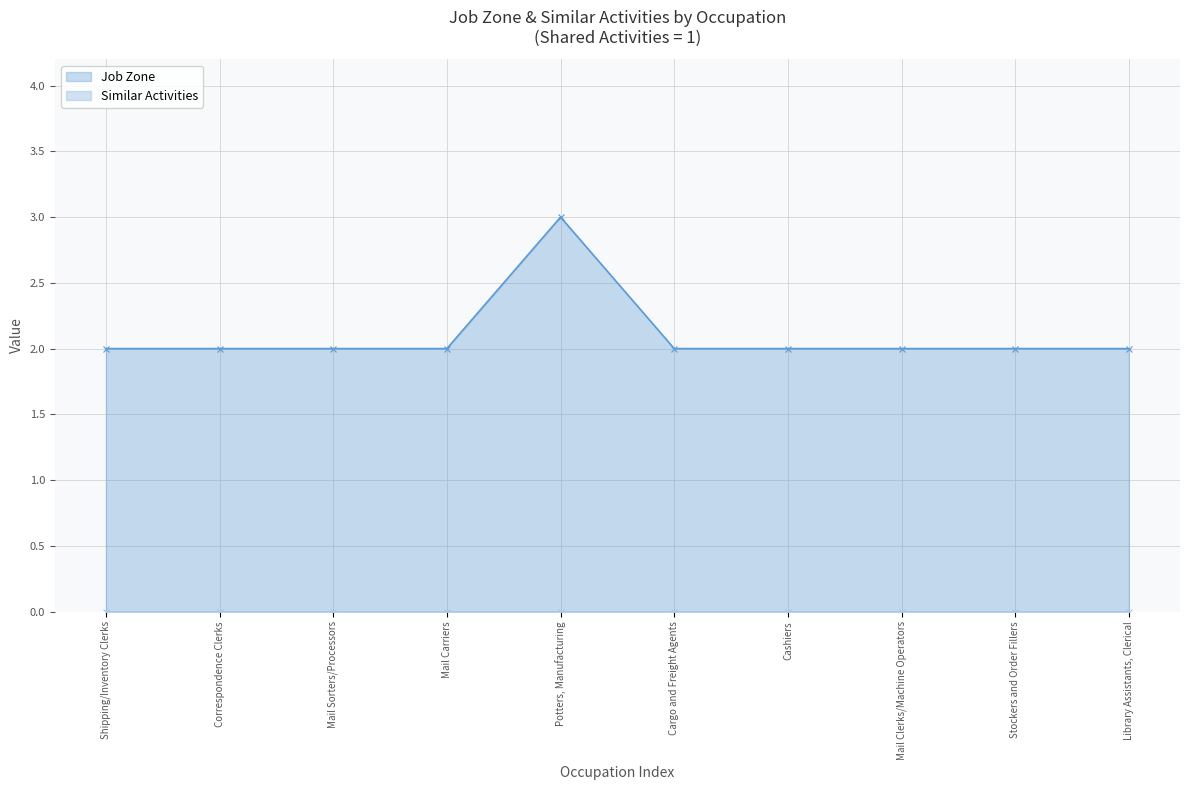

List the labels in order of value, smallest first.

Shipping/Inventory Clerks, Correspondence Clerks, Mail Sorters/Processors, Mail Carriers, Cargo and Freight Agents, Cashiers, Mail Clerks/Machine Operators, Stockers and Order Fillers, Library Assistants, Clerical, Potters, Manufacturing